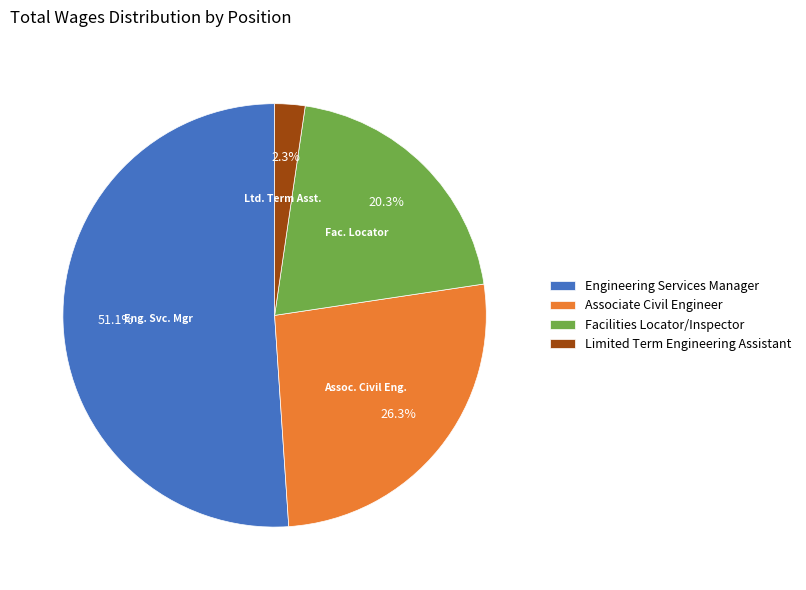

To the nearest percent, what is the average slice percentage?

25%